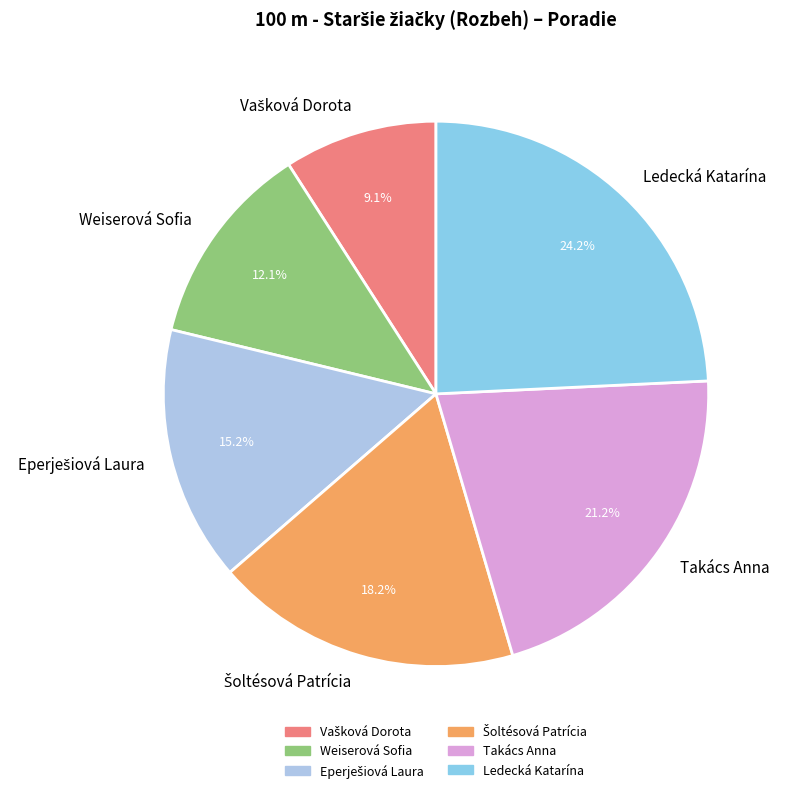

Which has a higher value, Weiserová Sofia or Takács Anna?

Takács Anna